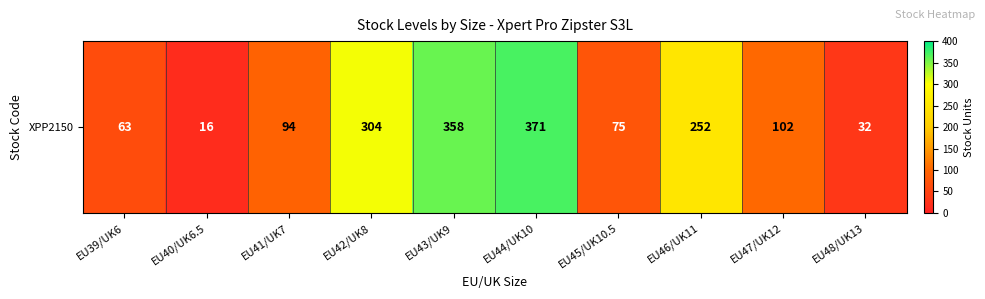

Reading right to left, what are all the values shown in this chart?

32	102	252	75	371	358	304	94	16	63